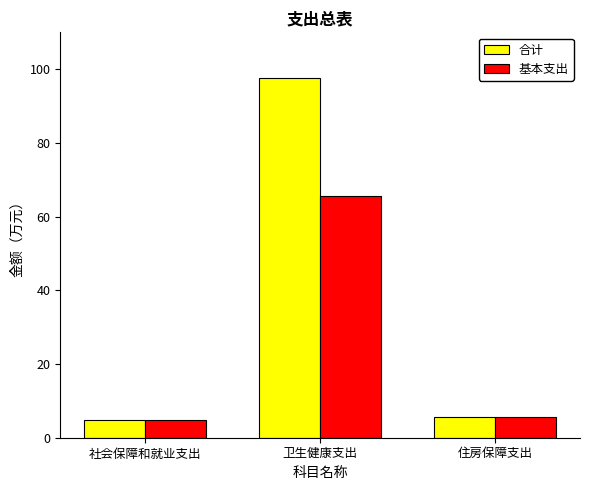

What are all the series names shown in the legend?

合计, 基本支出